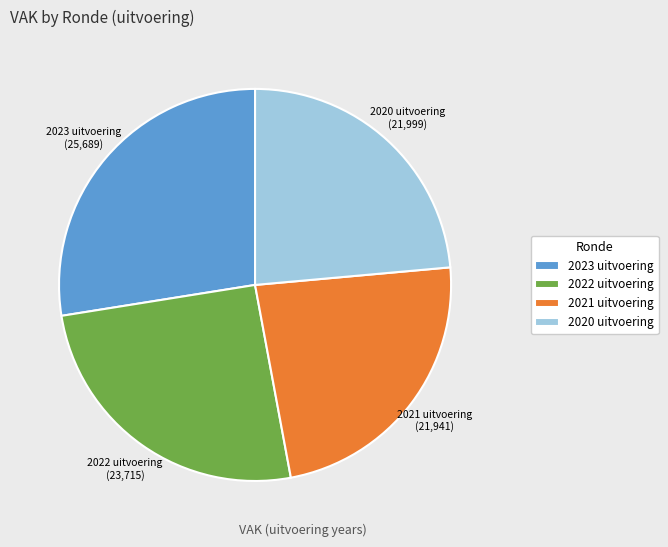

Does 2021 uitvoering account for over 50% of the chart?

No